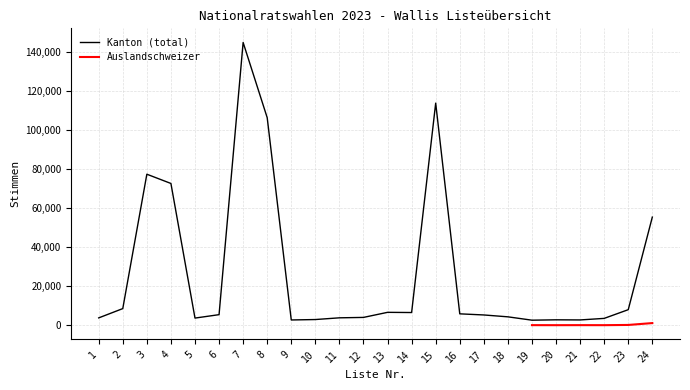

How many categories are shown in the chart?

24